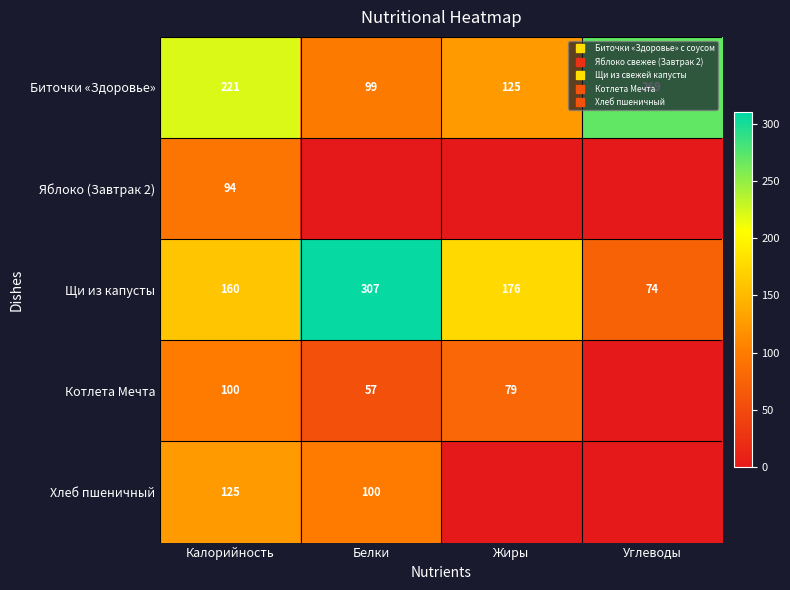

What is the sum of the Котлета Мечта values at Калорийность and Жиры?

178.9